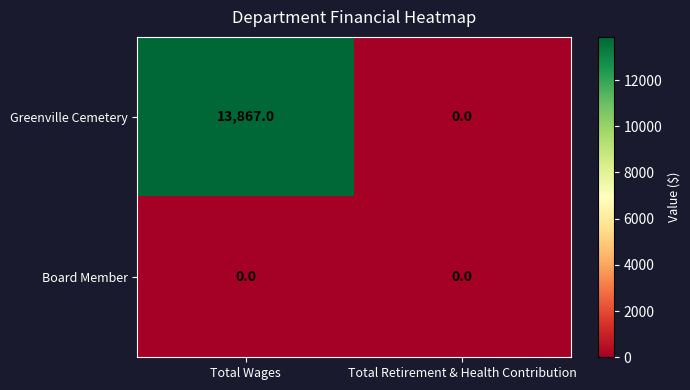

How many series are shown in this chart?

2